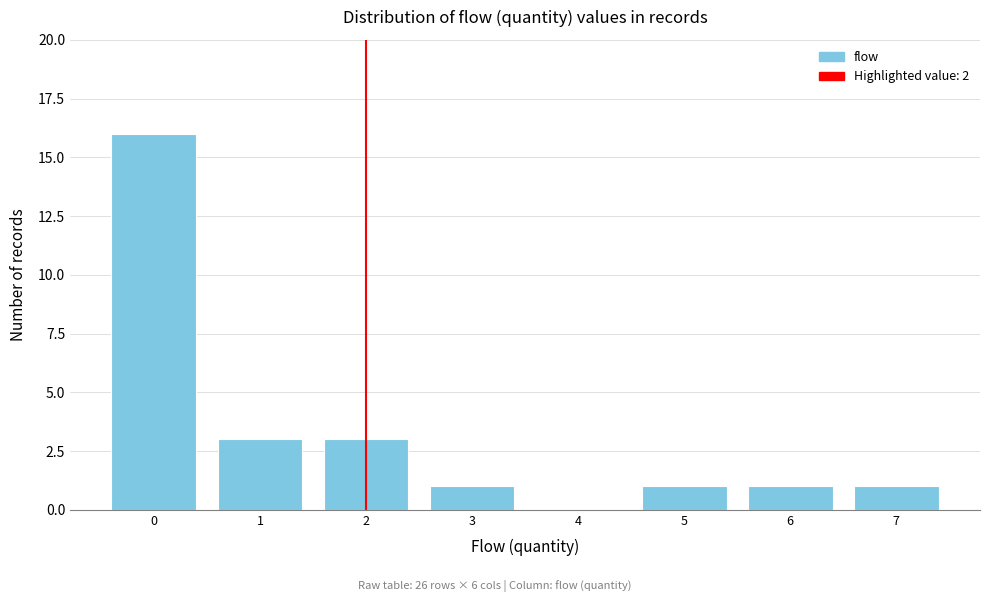

Reading left to right, transcribe this chart: for each bar, give the range it covers on the x-axis and its height. The values are not printed on the chart, so give them approximately, as read against the axis.

-0.5 to 0.5: 16
0.5 to 1.5: 3
1.5 to 2.5: 3
2.5 to 3.5: 1
3.5 to 4.5: 0
4.5 to 5.5: 1
5.5 to 6.5: 1
6.5 to 7.5: 1